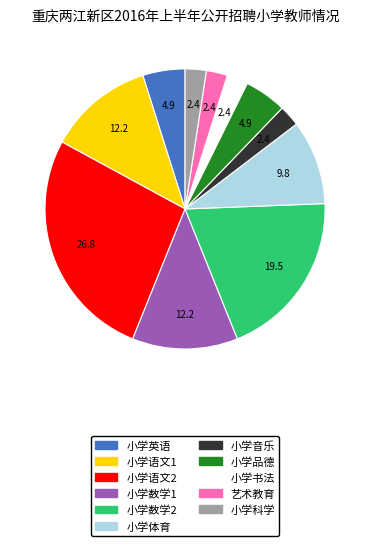

Which category has the biggest portion of the pie?

小学语文2